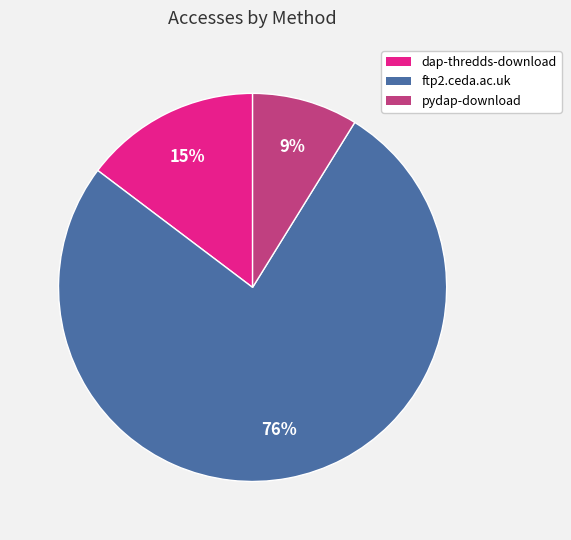

Approximately how many times larger is the value at dap-thredds-download compared to pydap-download?

1.7